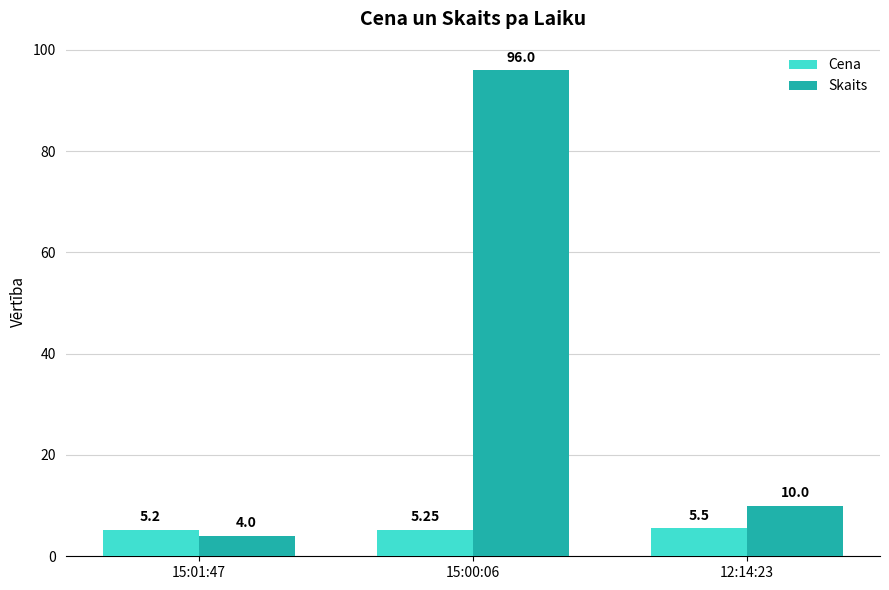

List the series in order of their overall mean, highest first.

Skaits, Cena